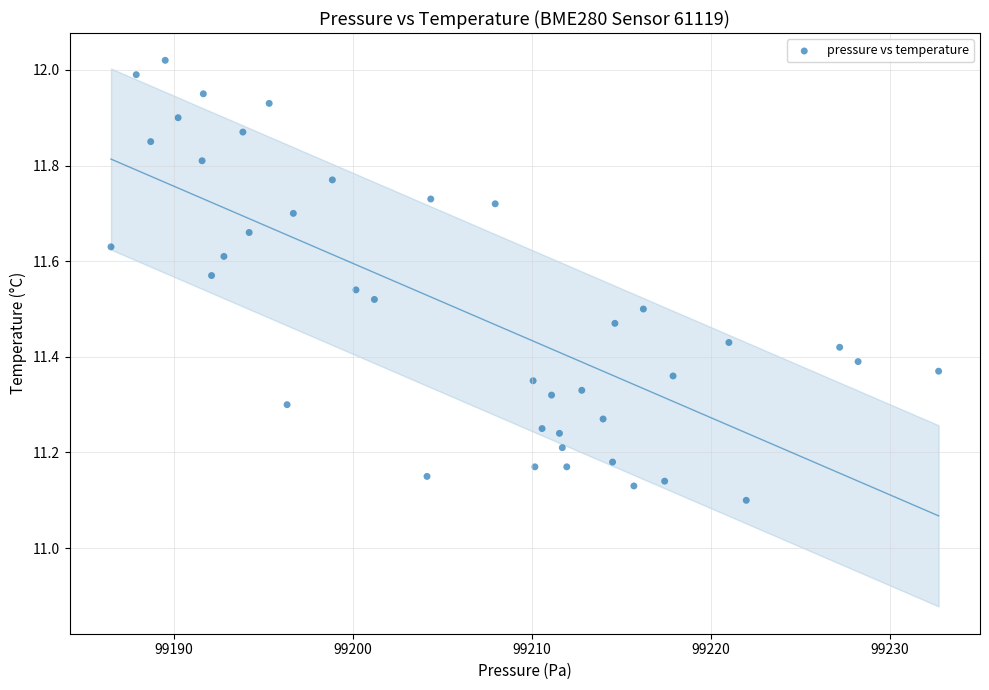

What is the range of X values (max minus min)?

46.2